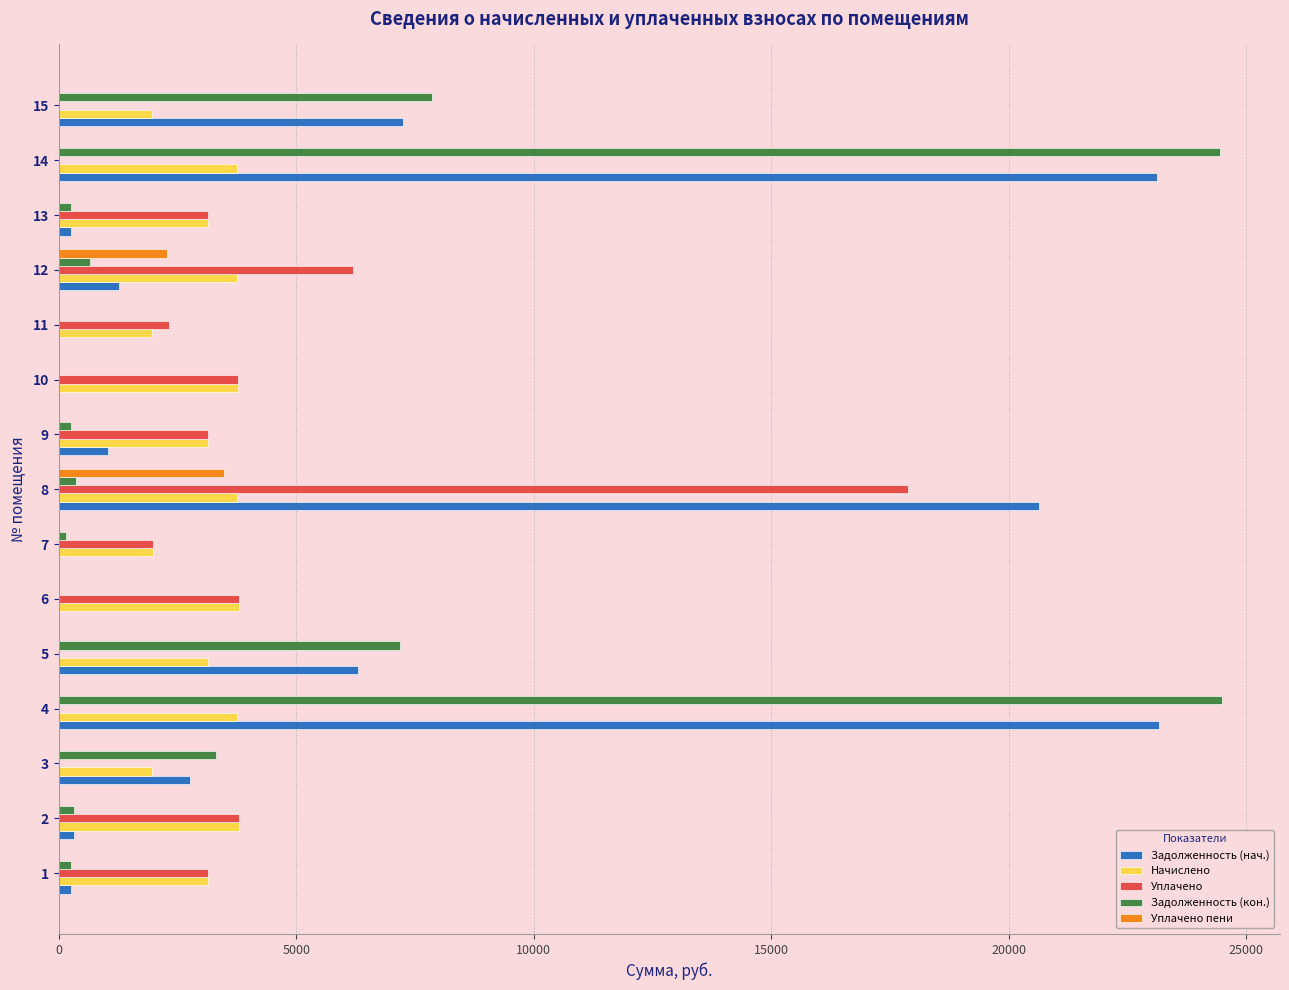

What is the highest value of the Задолженность (кон.) series?

24488.3